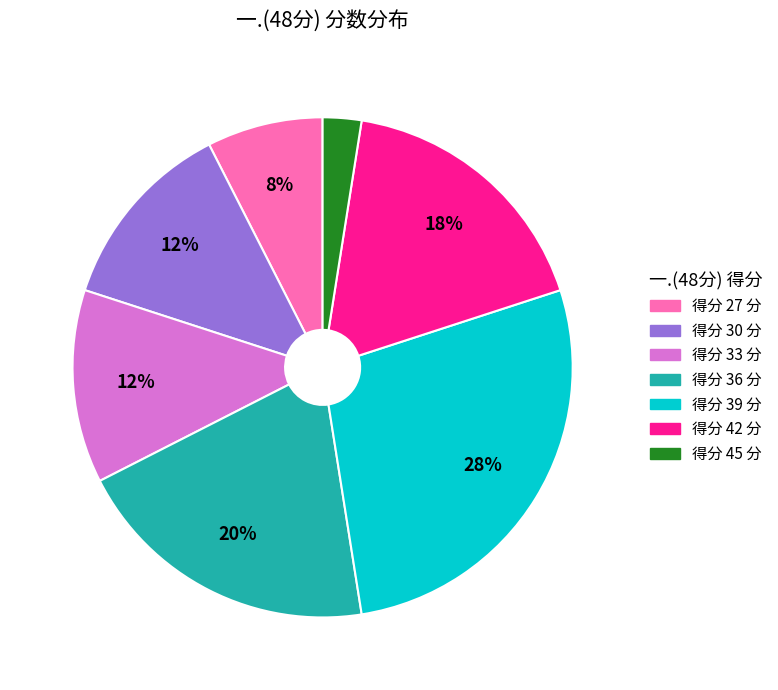

To the nearest percent, what is the average slice percentage?

14%